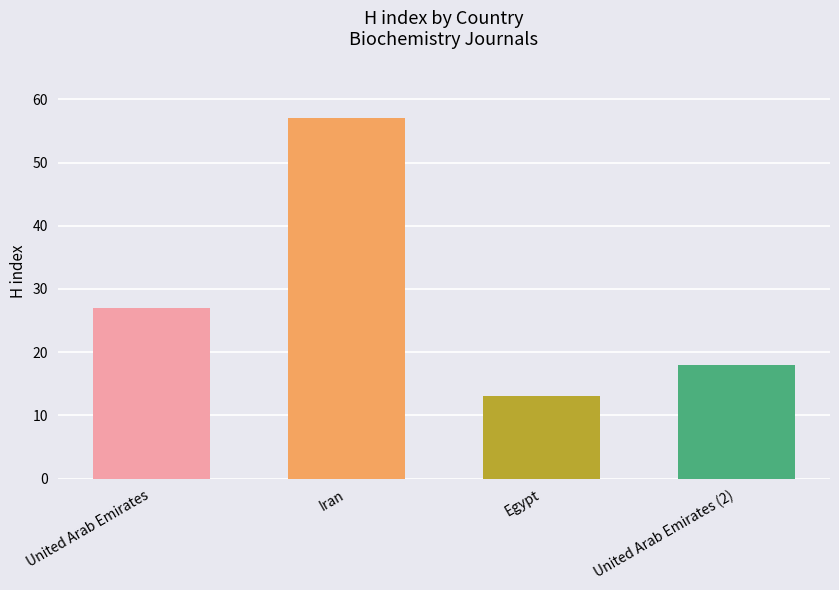

What is the label of the 3rd bar from the left?

Egypt